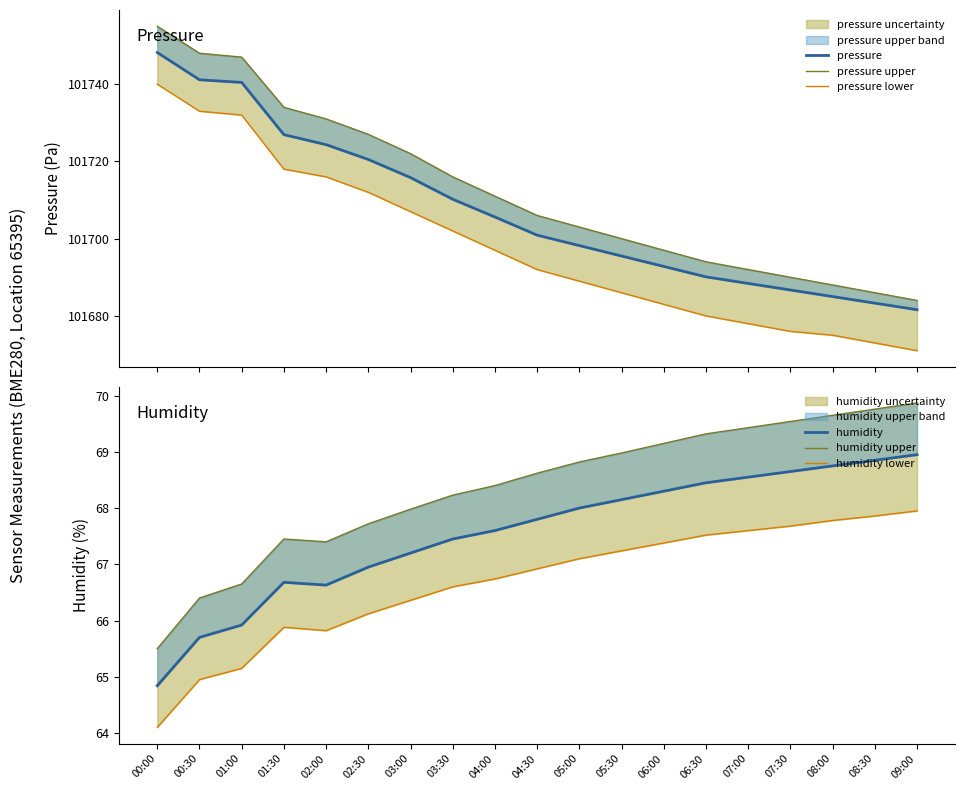

Between 07:30 and 03:00, which is larger?

03:00